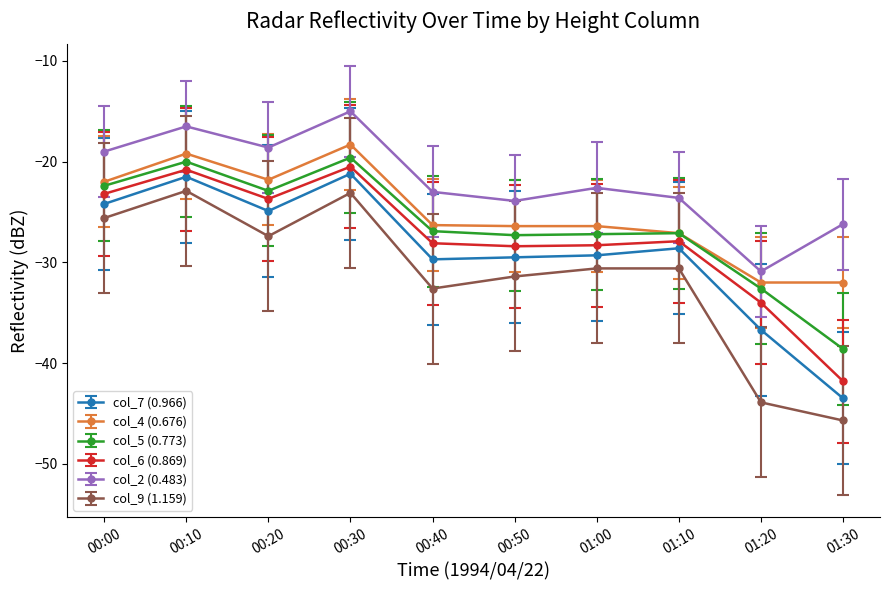

Which label corresponds to the smallest value in the chart?

01:30